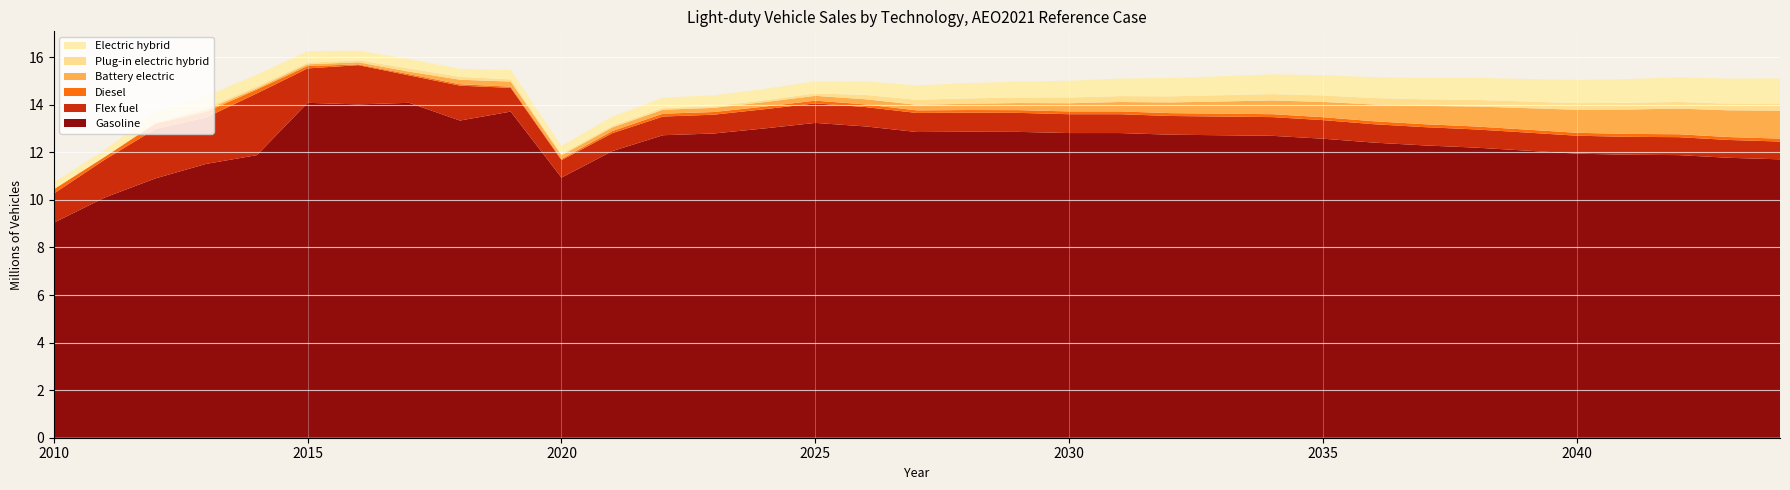

Reading left to right, extract all data points from this chart.

Gasoline: 2010=9.0	2011=10.1	2012=10.9	2013=11.5	2014=11.9	2015=14.1	2016=14.0	2017=14.1	2018=13.3	2019=13.7	2020=10.9	2021=12.1	2022=12.7	2023=12.8	2024=13.0	2025=13.2	2026=13.1	2027=12.9	2028=12.9	2029=12.9	2030=12.8	2031=12.8	2032=12.7	2033=12.7	2034=12.7	2035=12.6	2036=12.4	2037=12.3	2038=12.2	2039=12.1	2040=11.9	2041=11.9	2042=11.9	2043=11.8	2044=11.7
Flex fuel: 2010=1.2	2011=1.6	2012=2.1	2013=2.0	2014=2.6	2015=1.4	2016=1.6	2017=1.2	2018=1.5	2019=1.0	2020=0.7	2021=0.8	2022=0.8	2023=0.8	2024=0.8	2025=0.8	2026=0.8	2027=0.8	2028=0.8	2029=0.8	2030=0.8	2031=0.8	2032=0.8	2033=0.8	2034=0.8	2035=0.8	2036=0.8	2037=0.8	2038=0.8	2039=0.8	2040=0.8	2041=0.8	2042=0.8	2043=0.8	2044=0.7
Diesel: 2010=0.2	2011=0.1	2012=0.2	2013=0.2	2014=0.2	2015=0.1	2016=0.0	2017=0.1	2018=0.1	2019=0.1	2020=0.0	2021=0.1	2022=0.1	2023=0.1	2024=0.1	2025=0.1	2026=0.1	2027=0.1	2028=0.1	2029=0.1	2030=0.1	2031=0.1	2032=0.1	2033=0.1	2034=0.1	2035=0.1	2036=0.1	2037=0.1	2038=0.1	2039=0.1	2040=0.1	2041=0.1	2042=0.1	2043=0.1	2044=0.1
Battery electric: 2010=0.0	2011=0.0	2012=0.0	2013=0.1	2014=0.1	2015=0.1	2016=0.1	2017=0.1	2018=0.2	2019=0.2	2020=0.2	2021=0.2	2022=0.2	2023=0.2	2024=0.2	2025=0.2	2026=0.2	2027=0.2	2028=0.3	2029=0.3	2030=0.3	2031=0.4	2032=0.5	2033=0.5	2034=0.6	2035=0.6	2036=0.7	2037=0.8	2038=0.8	2039=0.9	2040=1.0	2041=1.0	2042=1.1	2043=1.1	2044=1.2
Plug-in electric hybrid: 2010=0.0	2011=0.0	2012=0.1	2013=0.1	2014=0.1	2015=0.1	2016=0.1	2017=0.1	2018=0.1	2019=0.1	2020=0.1	2021=0.1	2022=0.1	2023=0.1	2024=0.1	2025=0.1	2026=0.2	2027=0.2	2028=0.2	2029=0.2	2030=0.2	2031=0.2	2032=0.3	2033=0.3	2034=0.3	2035=0.3	2036=0.3	2037=0.3	2038=0.3	2039=0.3	2040=0.3	2041=0.3	2042=0.3	2043=0.3	2044=0.3
Electric hybrid: 2010=0.3	2011=0.3	2012=0.4	2013=0.5	2014=0.5	2015=0.5	2016=0.4	2017=0.4	2018=0.3	2019=0.4	2020=0.3	2021=0.4	2022=0.4	2023=0.5	2024=0.5	2025=0.5	2026=0.6	2027=0.6	2028=0.6	2029=0.7	2030=0.7	2031=0.7	2032=0.8	2033=0.8	2034=0.8	2035=0.9	2036=0.9	2037=0.9	2038=0.9	2039=0.9	2040=1.0	2041=1.0	2042=1.0	2043=1.1	2044=1.1